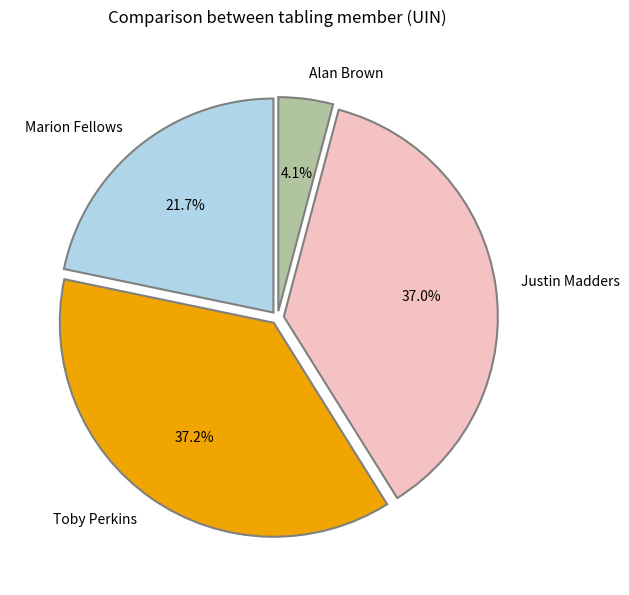

Approximately how many times larger is the value at Justin Madders compared to Alan Brown?

9.0